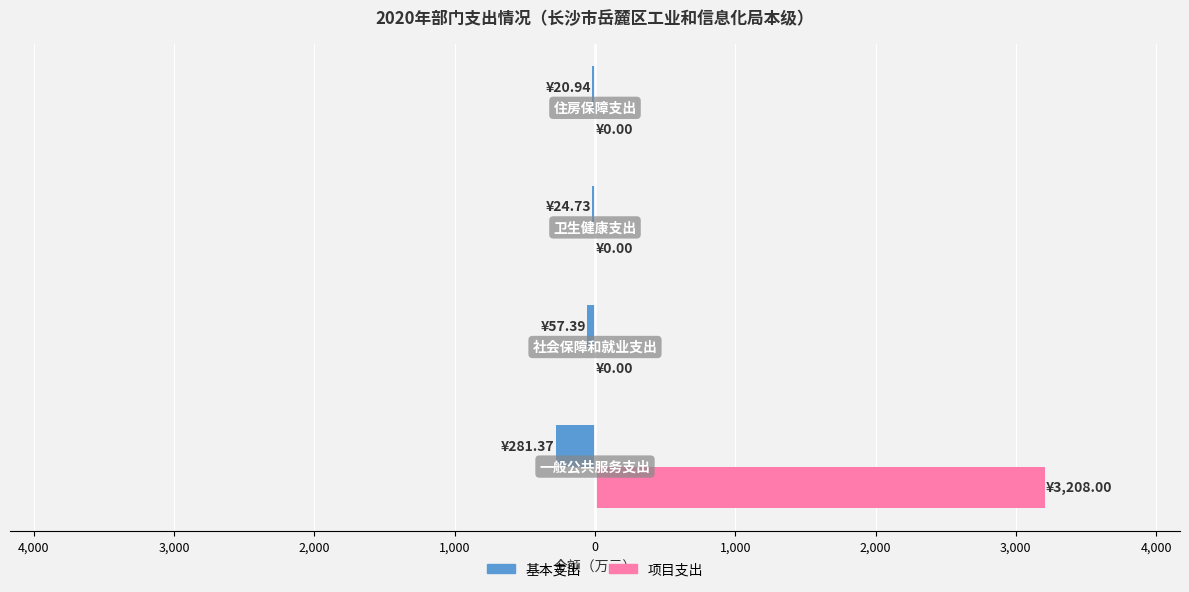

What is the lowest value of the 基本支出 series?

-281.4